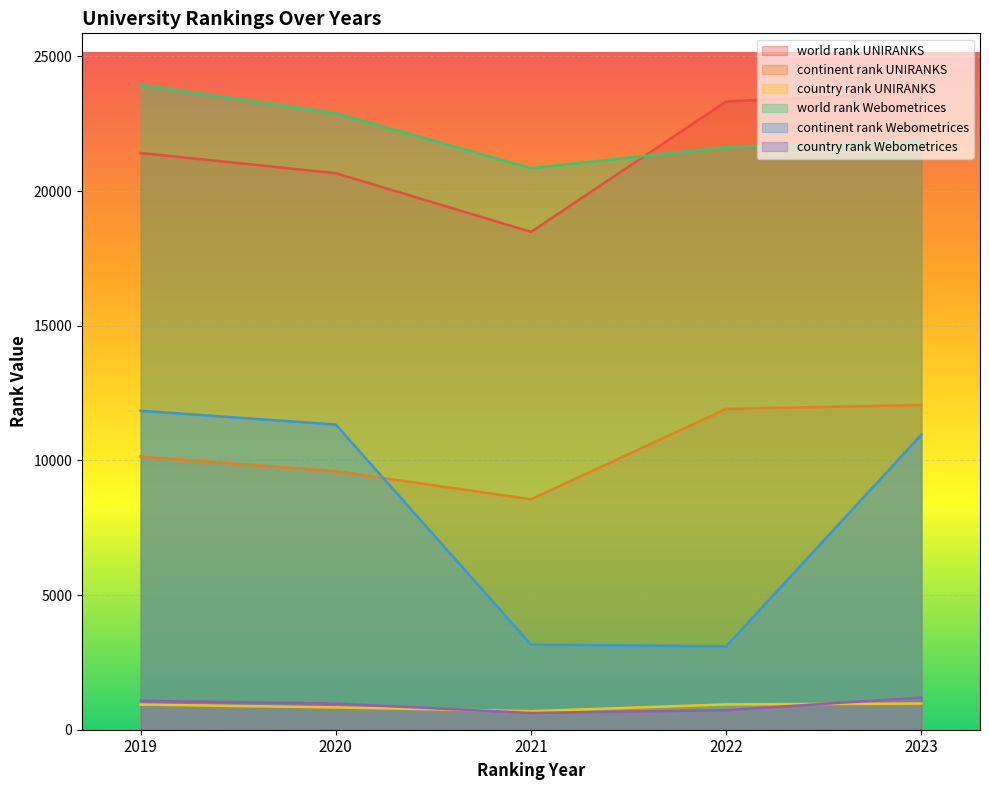

How many interior local valleys does the world rank Webometrices series have?

1